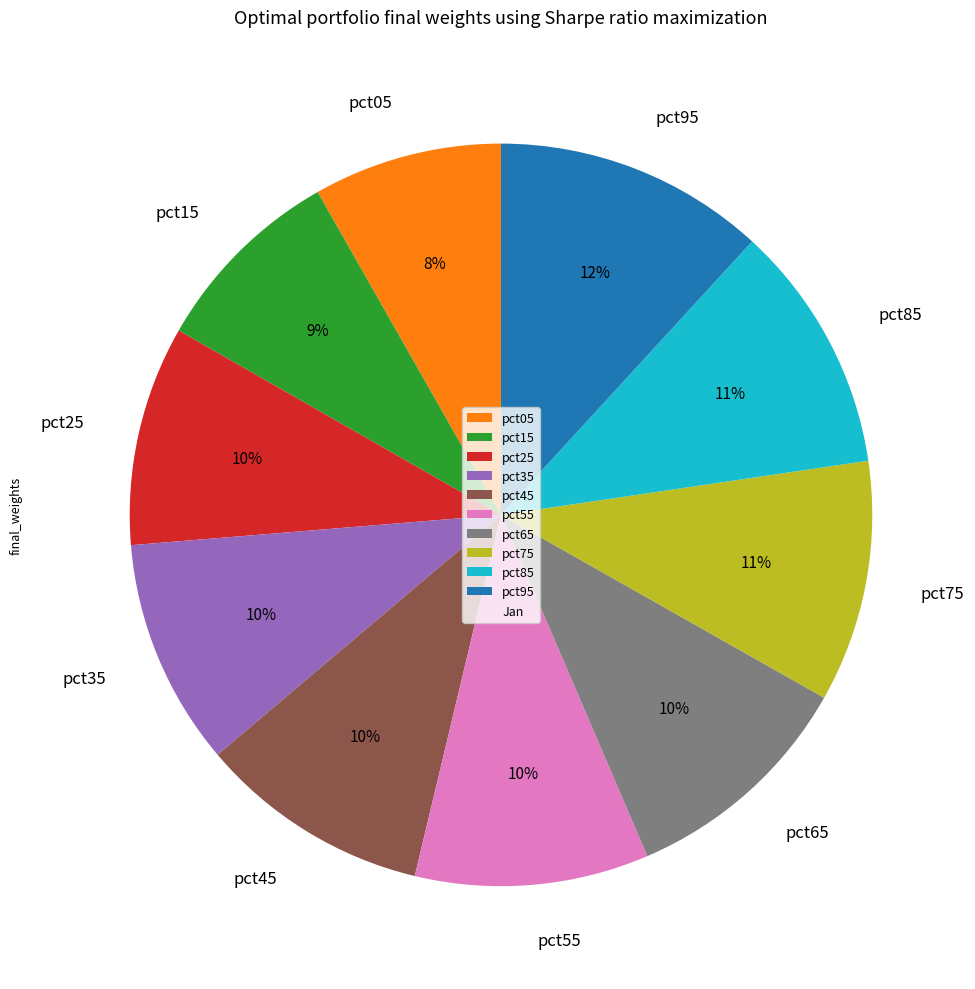

Between pct55 and pct95, which is larger?

pct95